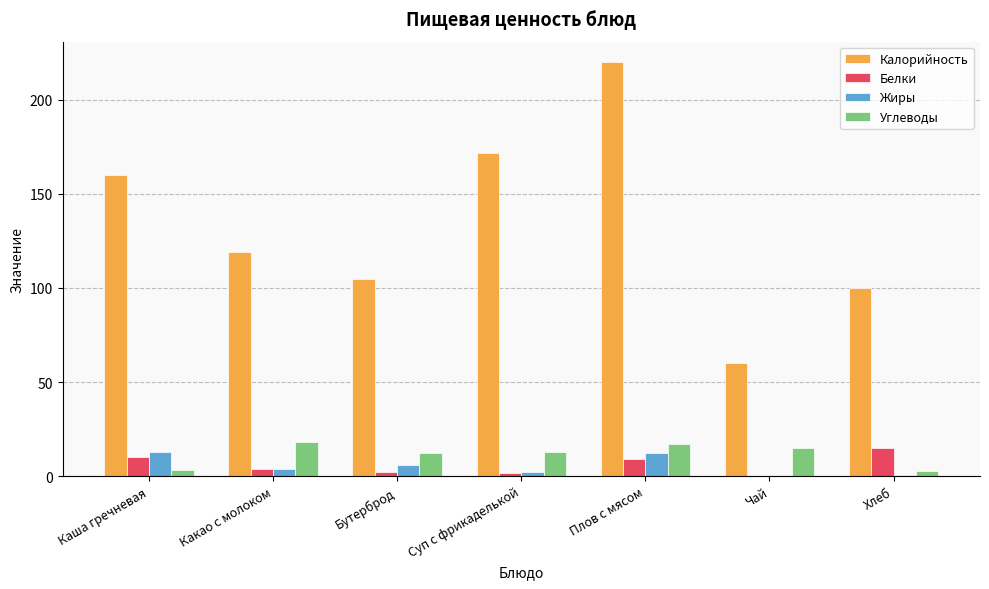

Is it true that Калорийность equals 87.6 at Чай?

False